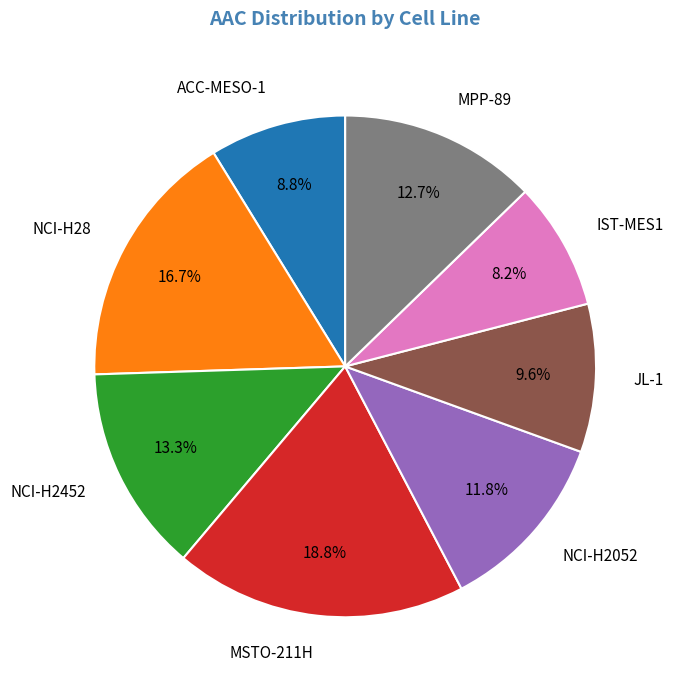

How many slices are in this pie chart?

8